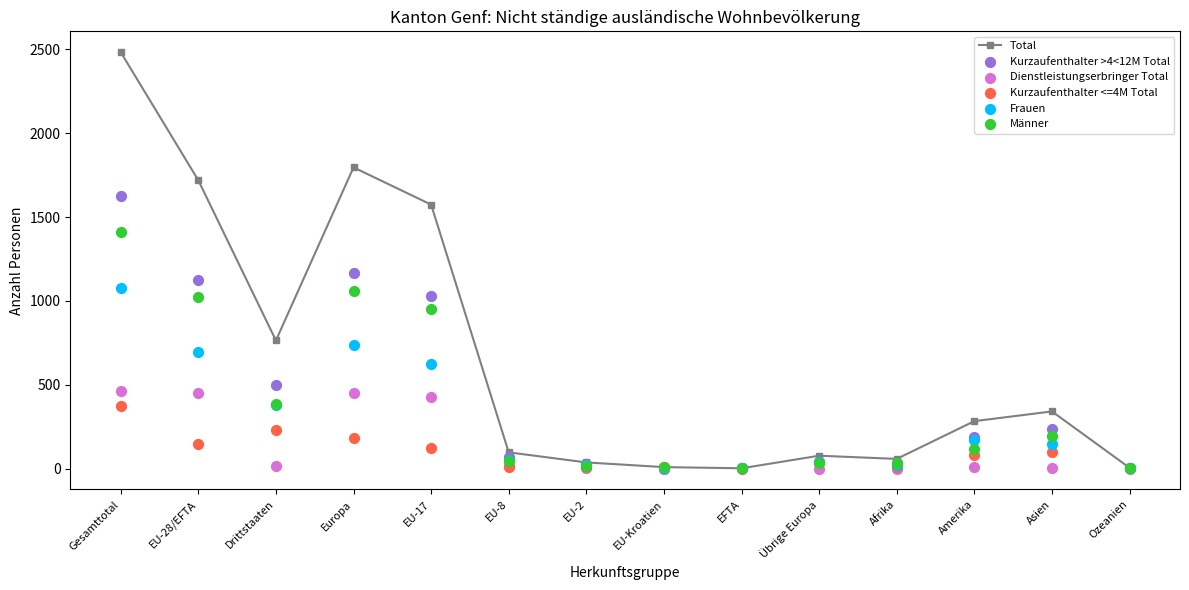

Which series contains the lowest Y value?

Kurzaufenthalter >4<12M Total